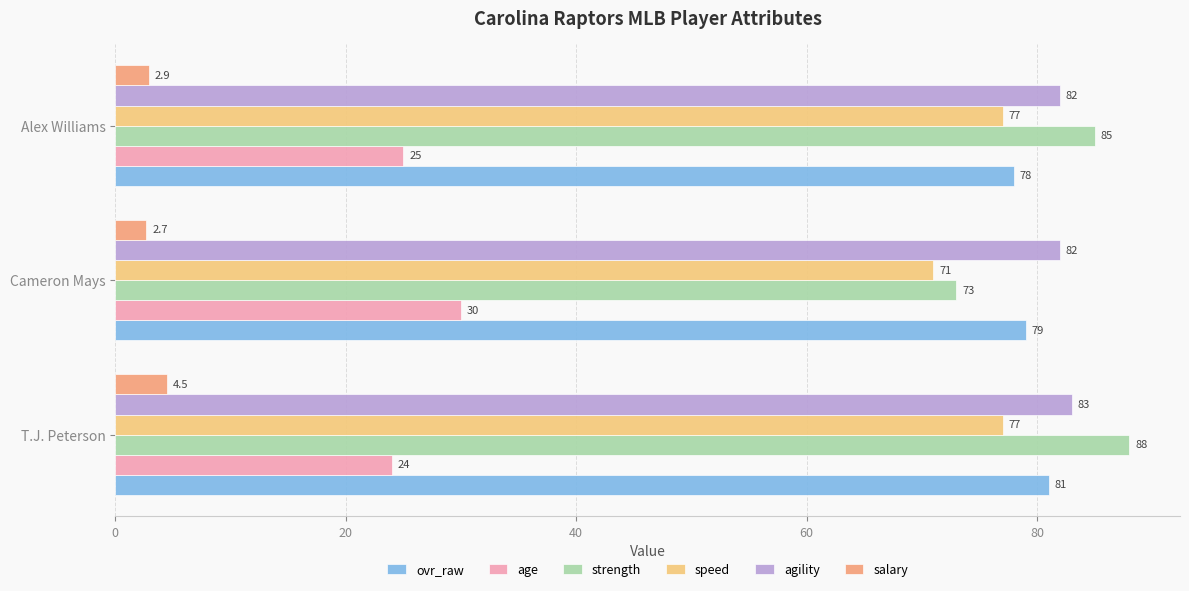

At how many categories does at least one series exceed 69?

3